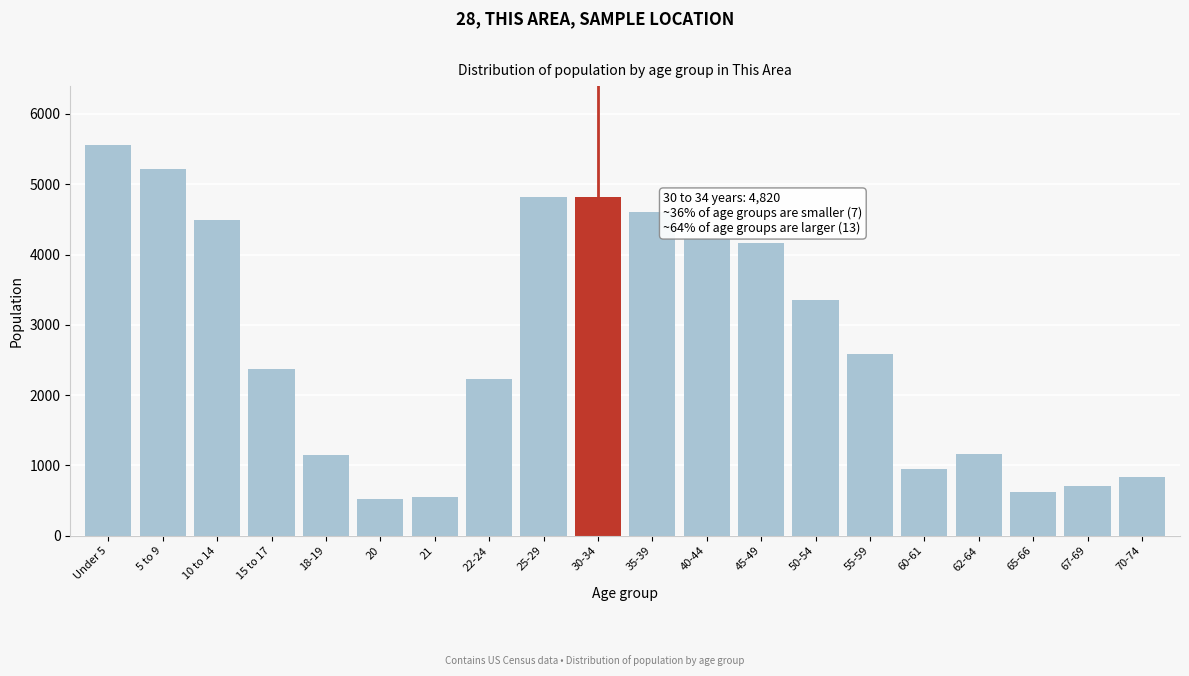

The value at 65-66 is 431. True or false?

False